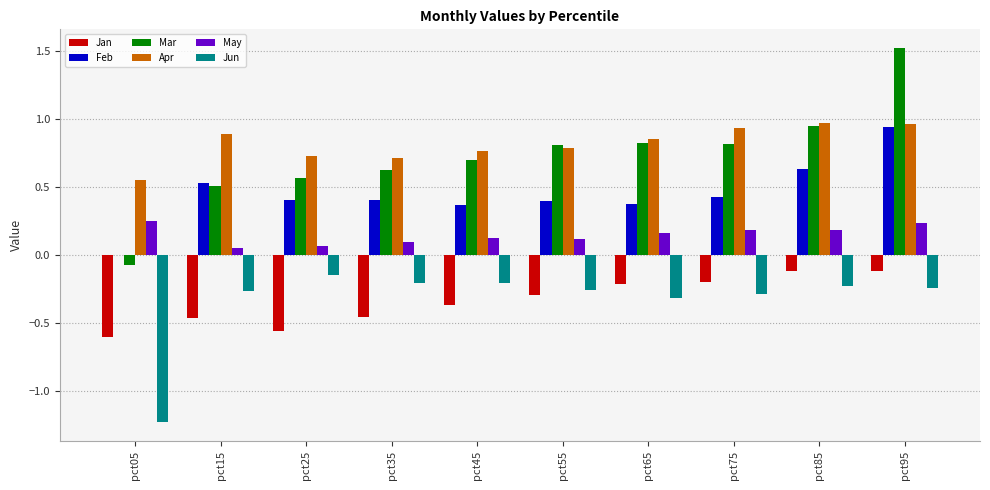

What is the greatest value displayed?

1.5